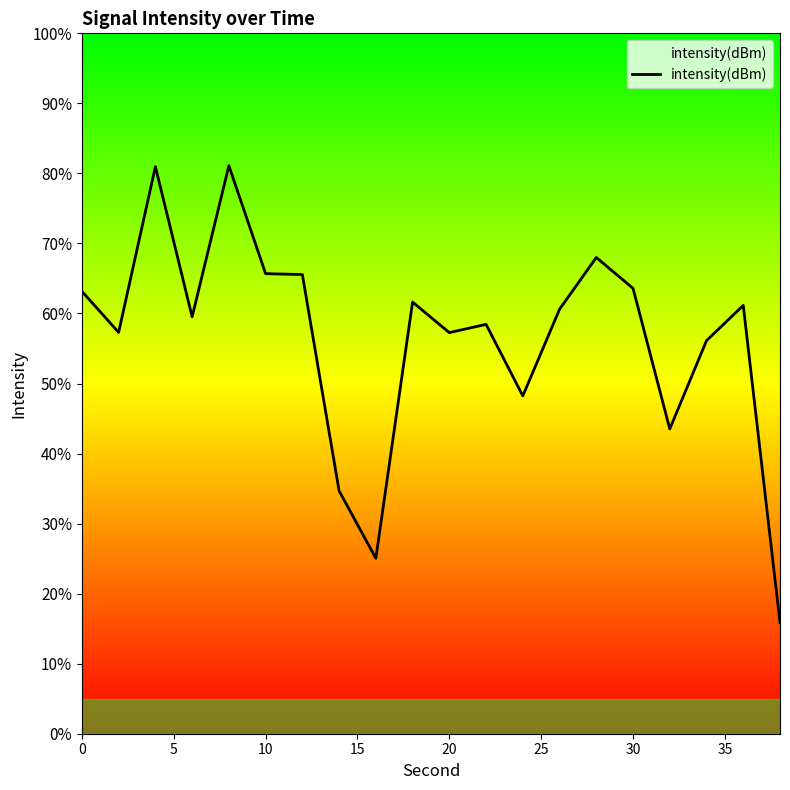

Reading left to right, transcribe all the data shown in this chart.

-131.1	-132.8	-125.7	-132.1	-125.7	-130.3	-130.3	-139.6	-142.5	-131.5	-132.8	-132.5	-135.5	-131.8	-129.6	-130.9	-136.9	-133.2	-131.7	-145.2